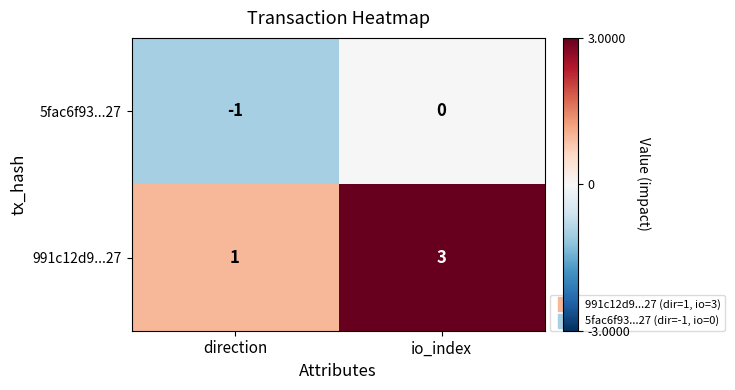

Reading left to right, what are all the values shown in this chart?

5fac6f93...27: direction=-1	io_index=0
991c12d9...27: direction=1	io_index=3